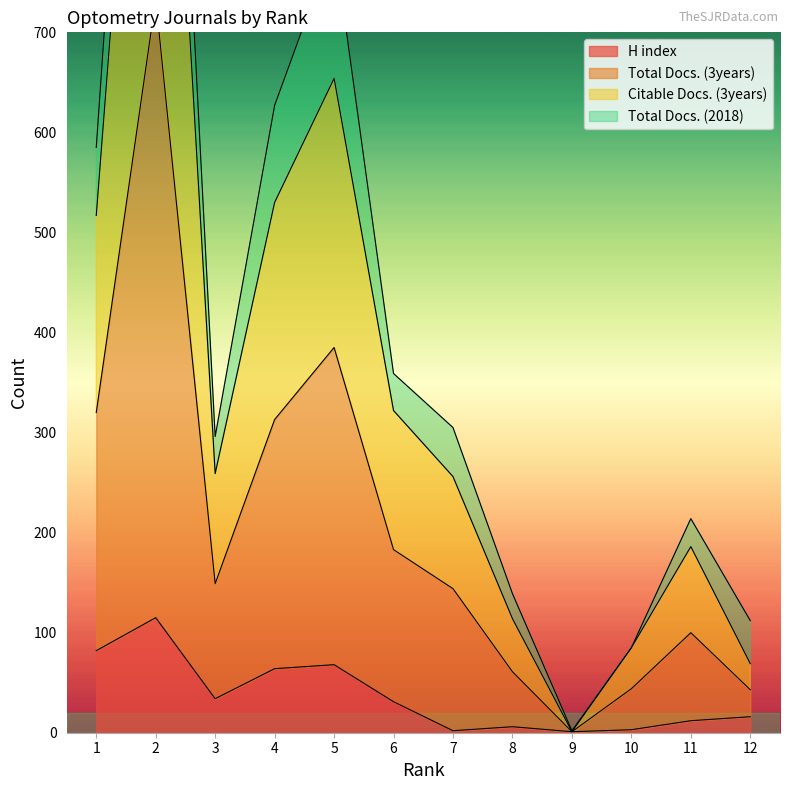

What is the total value across all series at 2?

2844